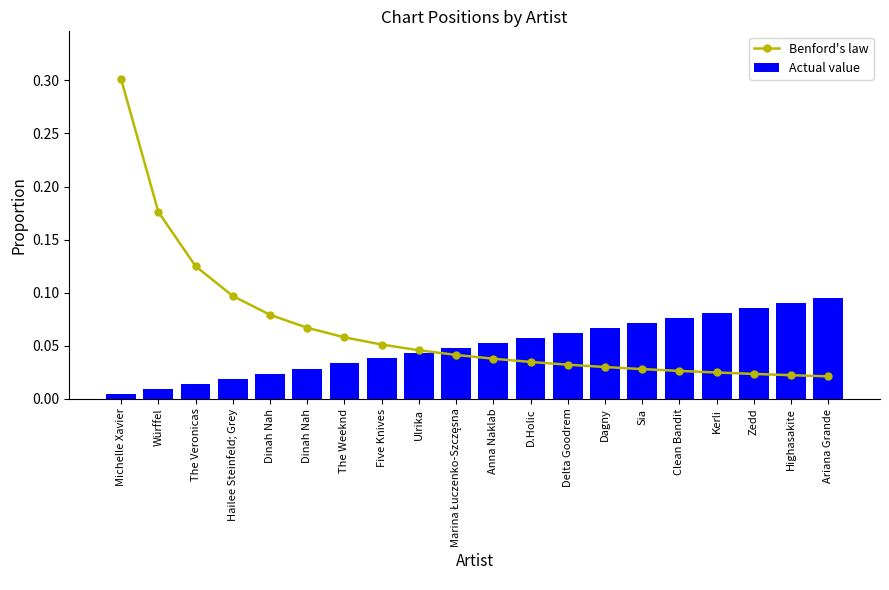

What are all the series names shown in the legend?

Benford's law, Actual value